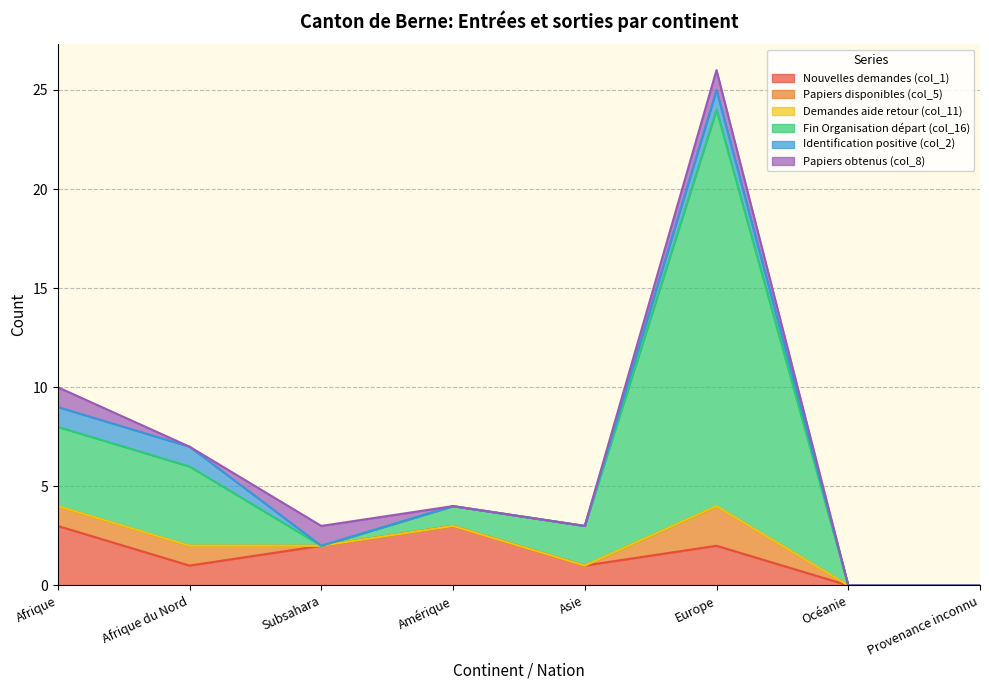

Reading left to right, extract all data points from this chart.

Nouvelles demandes (col_1): 3	1	2	3	1	2	0	0
Papiers disponibles (col_5): 1	1	0	0	0	2	0	0
Demandes aide retour (col_11): 0	0	0	0	0	0	0	0
Fin Organisation départ (col_16): 4	4	0	1	2	20	0	0
Identification positive (col_2): 1	1	0	0	0	1	0	0
Papiers obtenus (col_8): 1	0	1	0	0	1	0	0